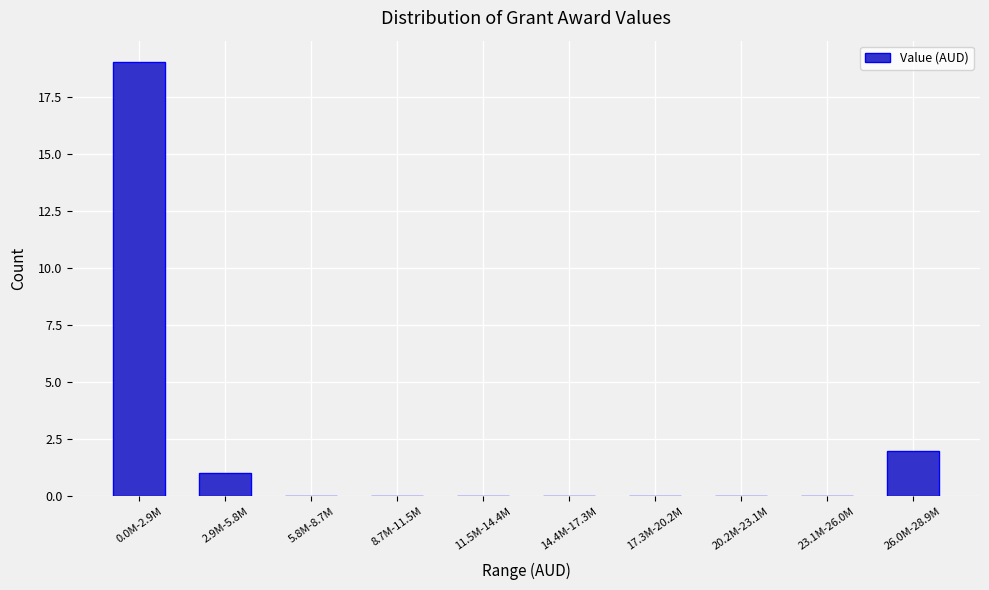

Reading left to right, extract all data points from this chart.

0.0M-2.9M=19	2.9M-5.8M=1	5.8M-8.7M=0	8.7M-11.5M=0	11.5M-14.4M=0	14.4M-17.3M=0	17.3M-20.2M=0	20.2M-23.1M=0	23.1M-26.0M=0	26.0M-28.9M=2